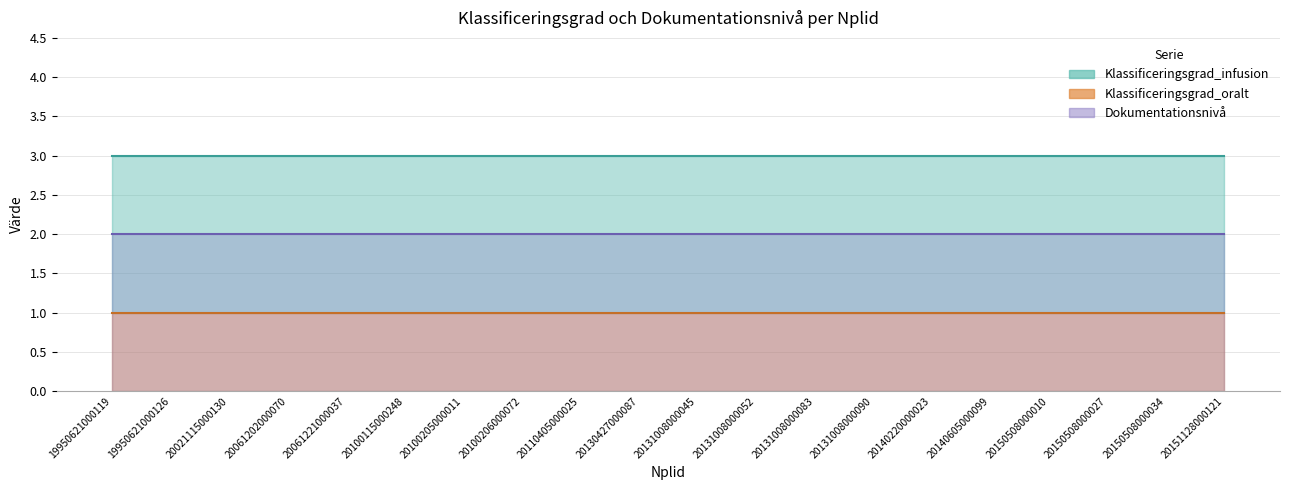

At how many categories does at least one series exceed 2?

20